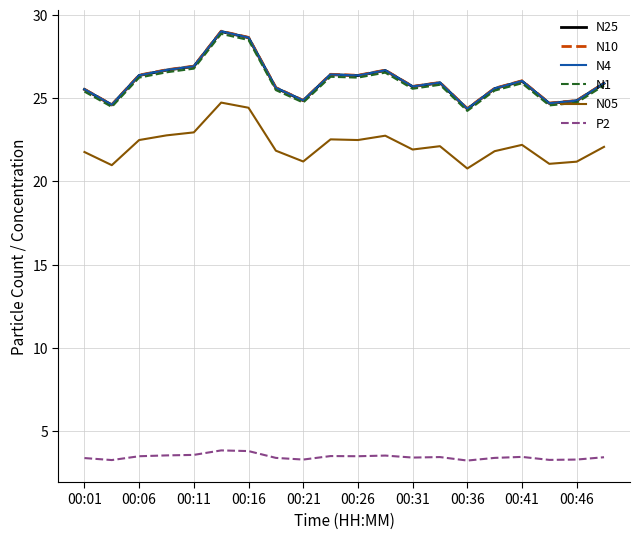

True or false: P2 and N05 cross at least once.

False